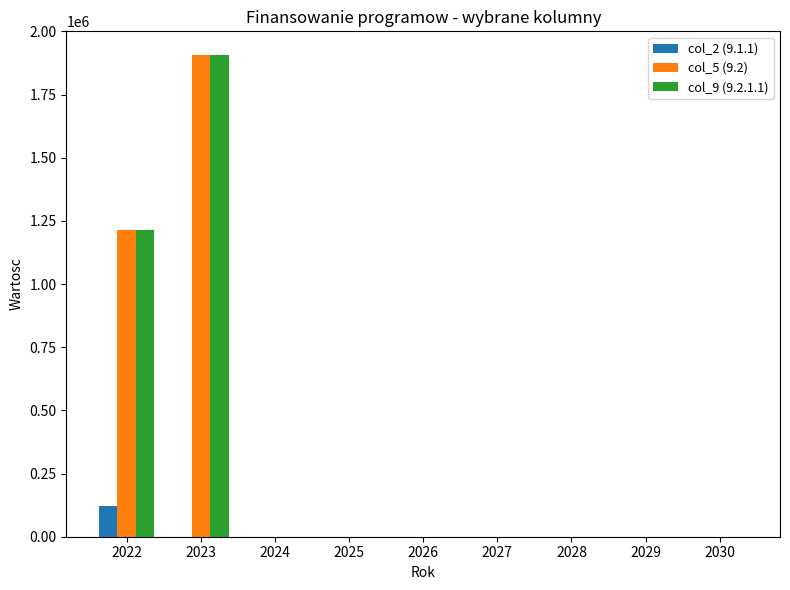

At which category is the sum across all series the highest?

2023